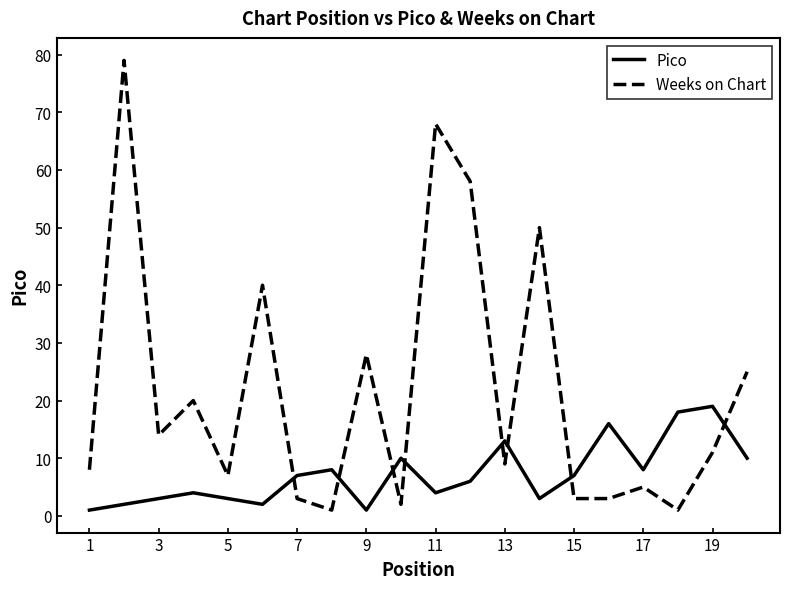

True or false: Weeks on Chart and Pico cross at least once.

True